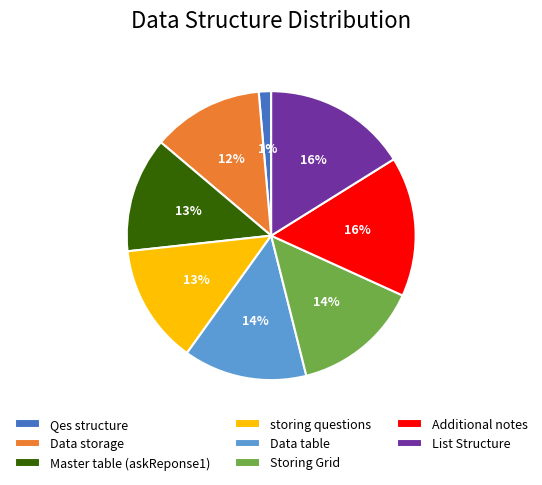

Do Master table (askReponse1) and Data table together represent more than half of the pie?

No